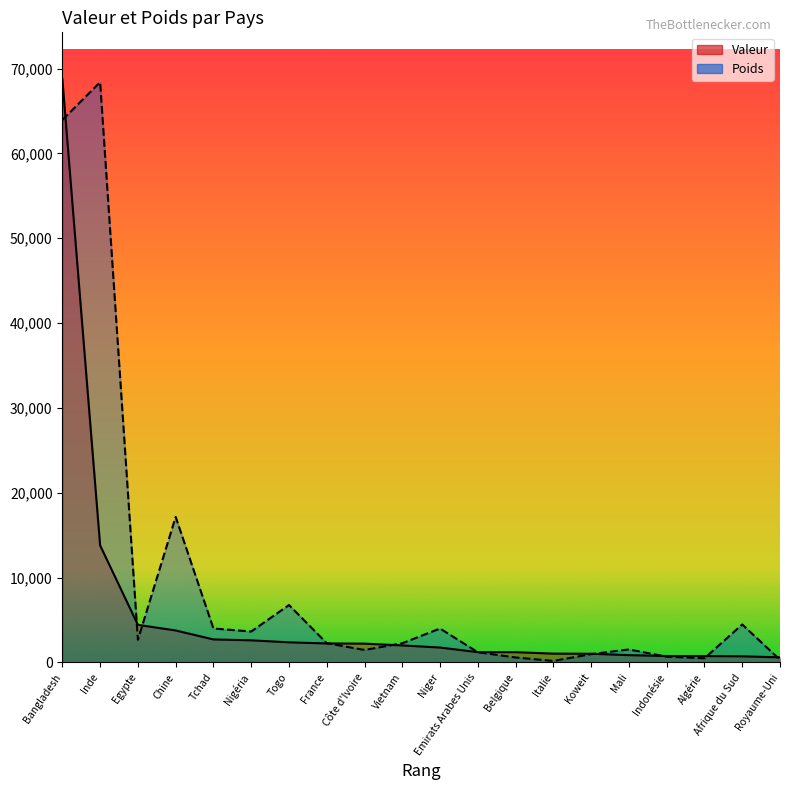

How many interior local peaks does the Poids series have?

6